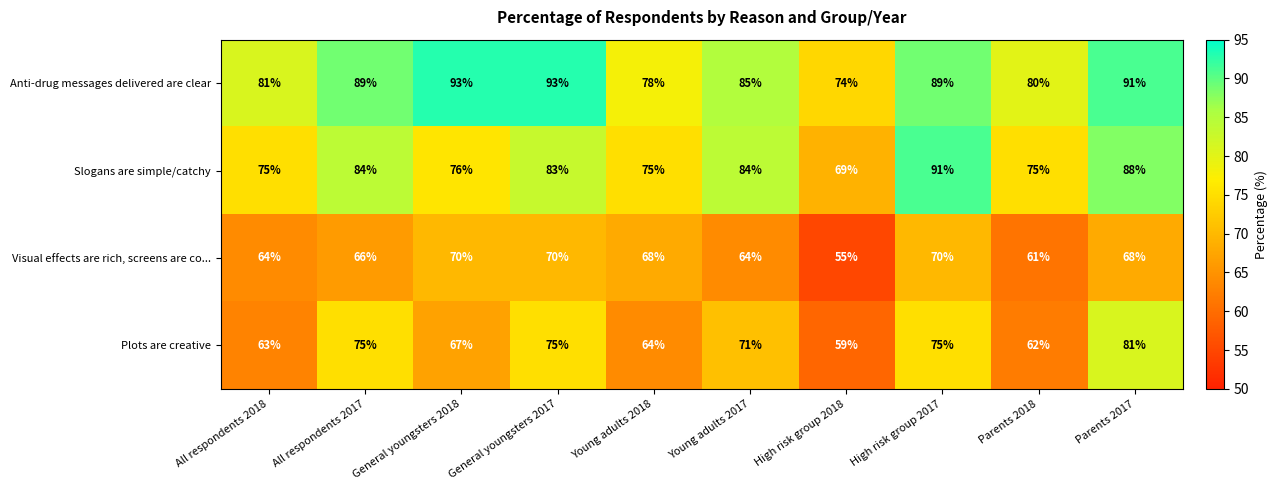

Where is Visual effects are rich, screens are co... nearest to the value 62?

Parents 2018